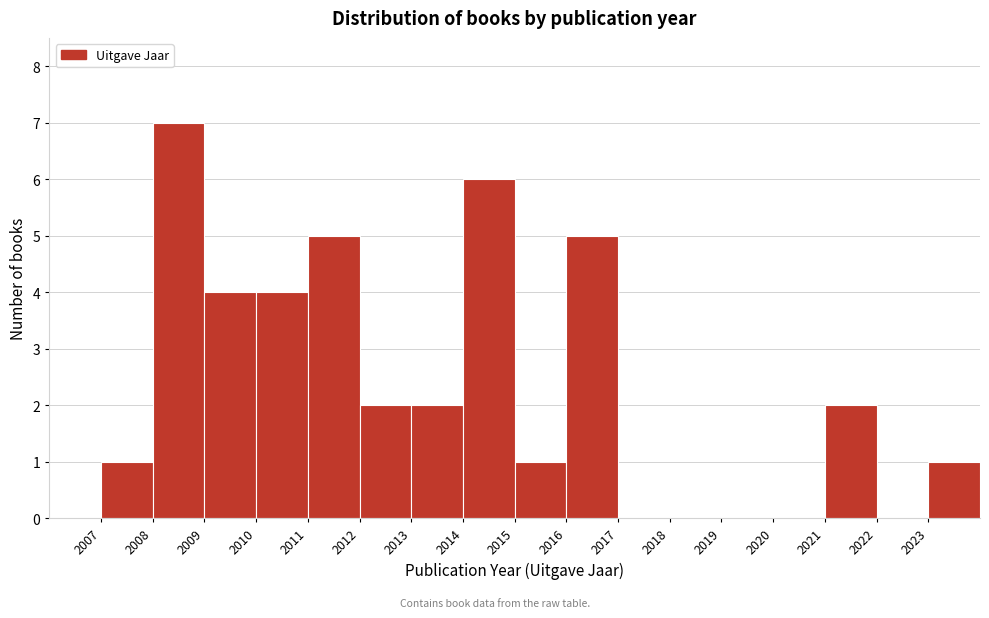

What is the height of the bar covering 2021 to 2022 on the x-axis? The values are not printed on the chart, so give them approximately, as read against the axis.

2